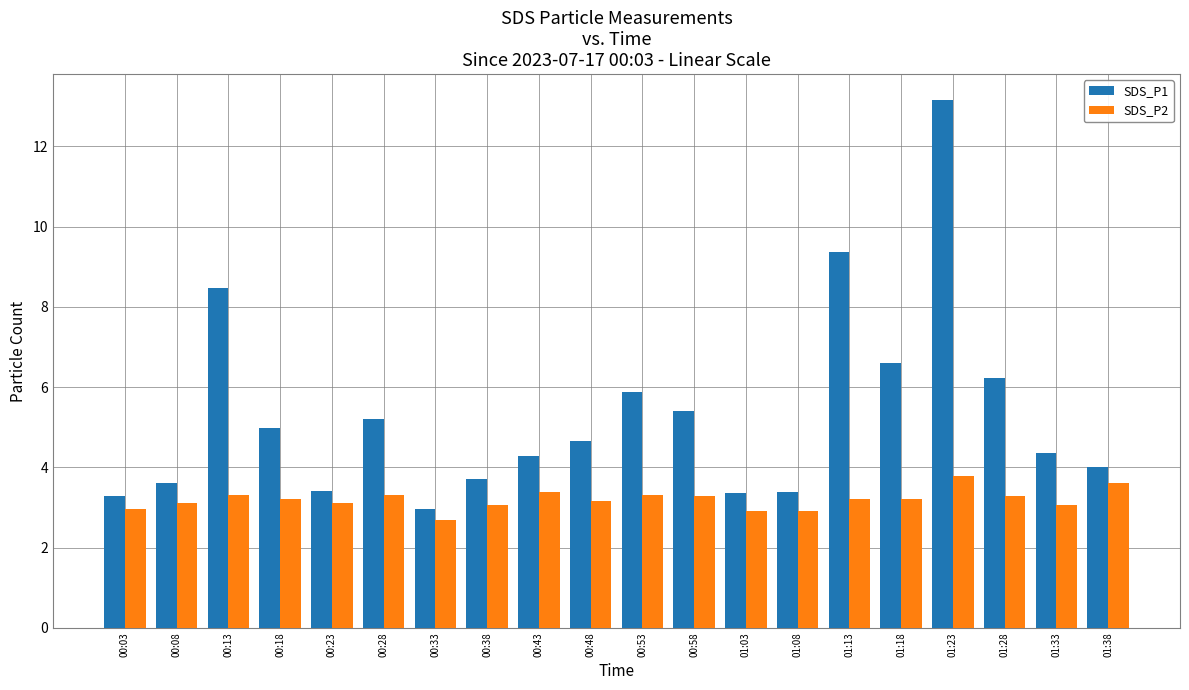

What is the average value of the SDS_P1 series?

5.3